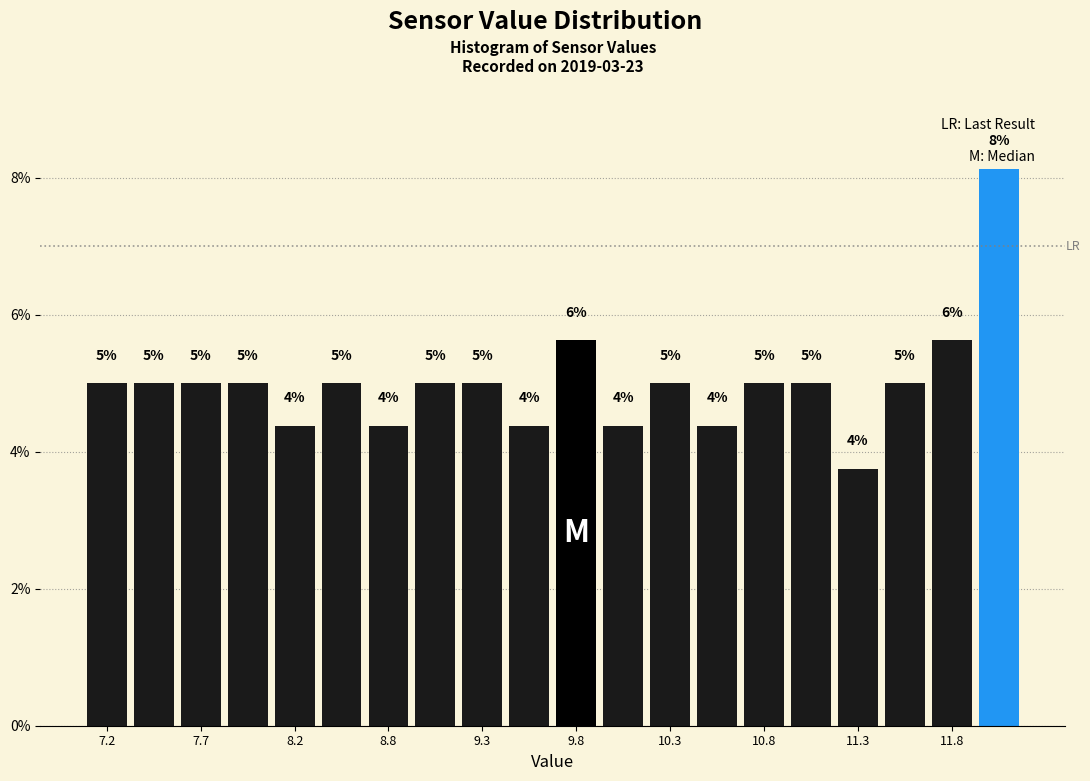

Around what value on the x-axis is the tallest bar? Give the approximate position of its centre, as read against the axis.

12.1